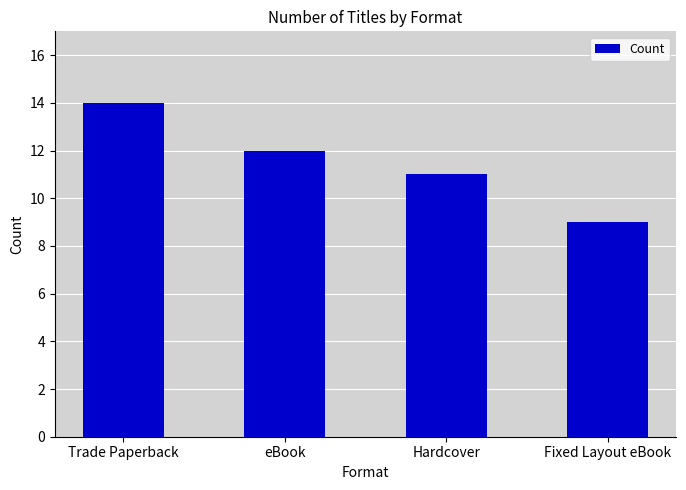

What is the value of the 3rd bar from the left?

11